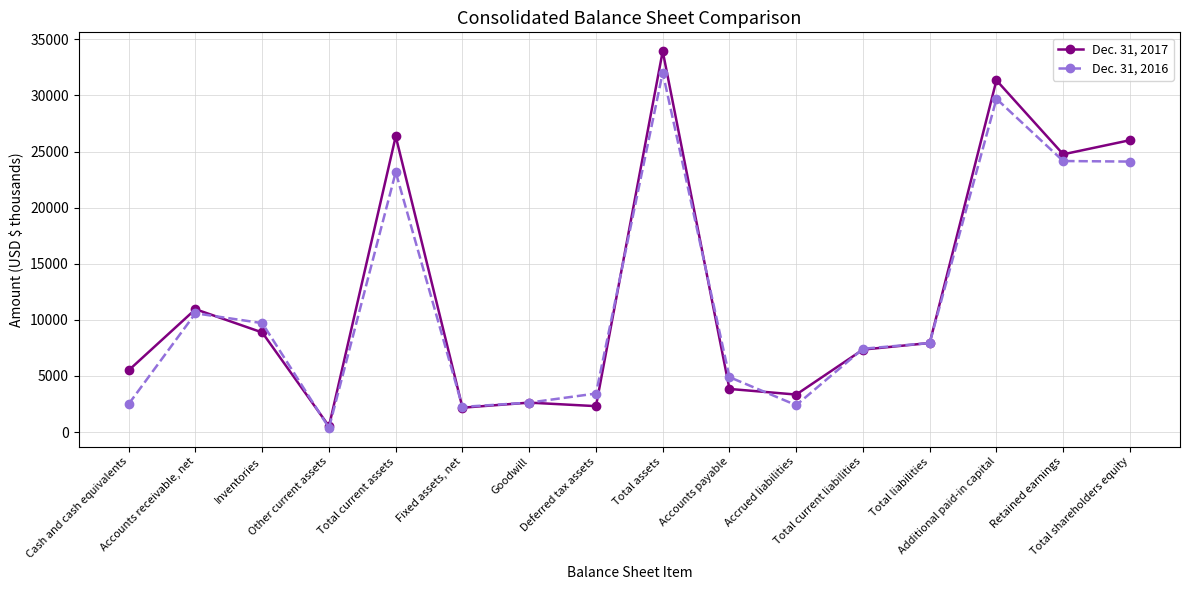

What is the difference between the Dec. 31, 2016 values at Deferred tax assets and Inventories?

6275